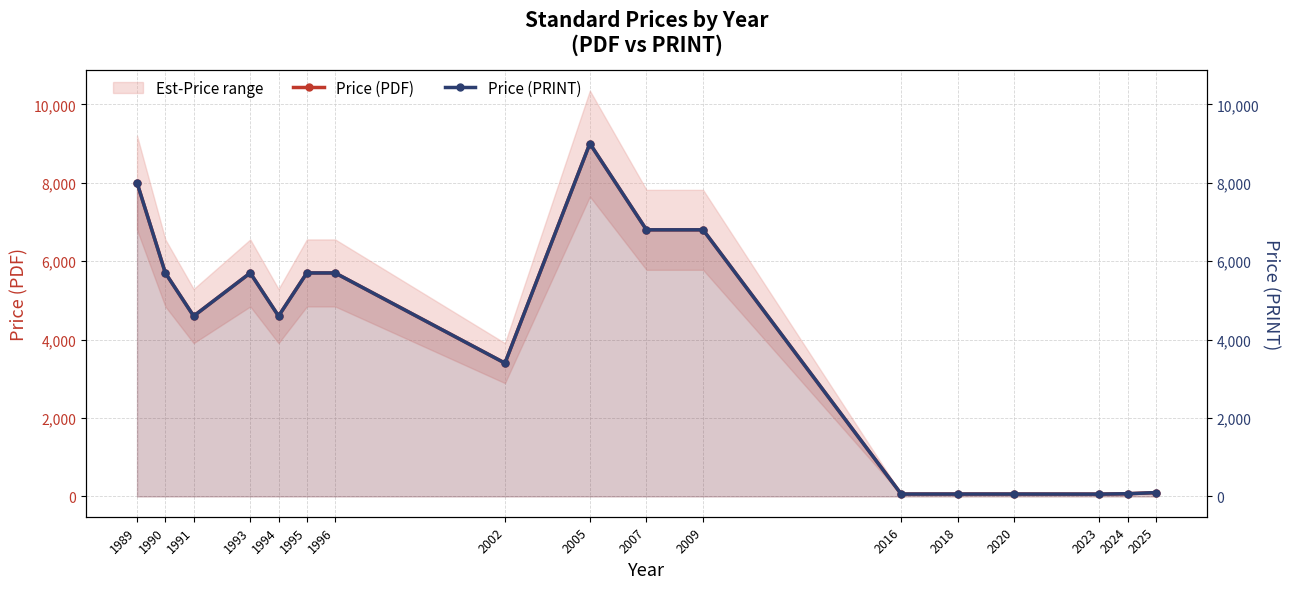

At how many categories does at least one series exceed 6269?

4